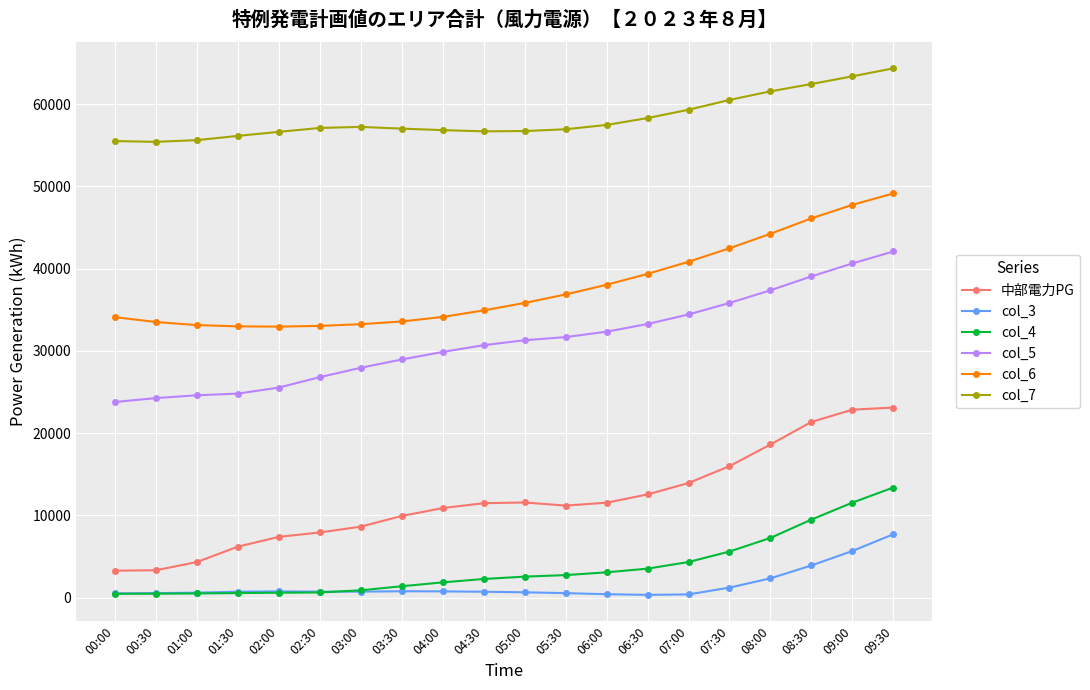

What position from the left is 08:00?

17